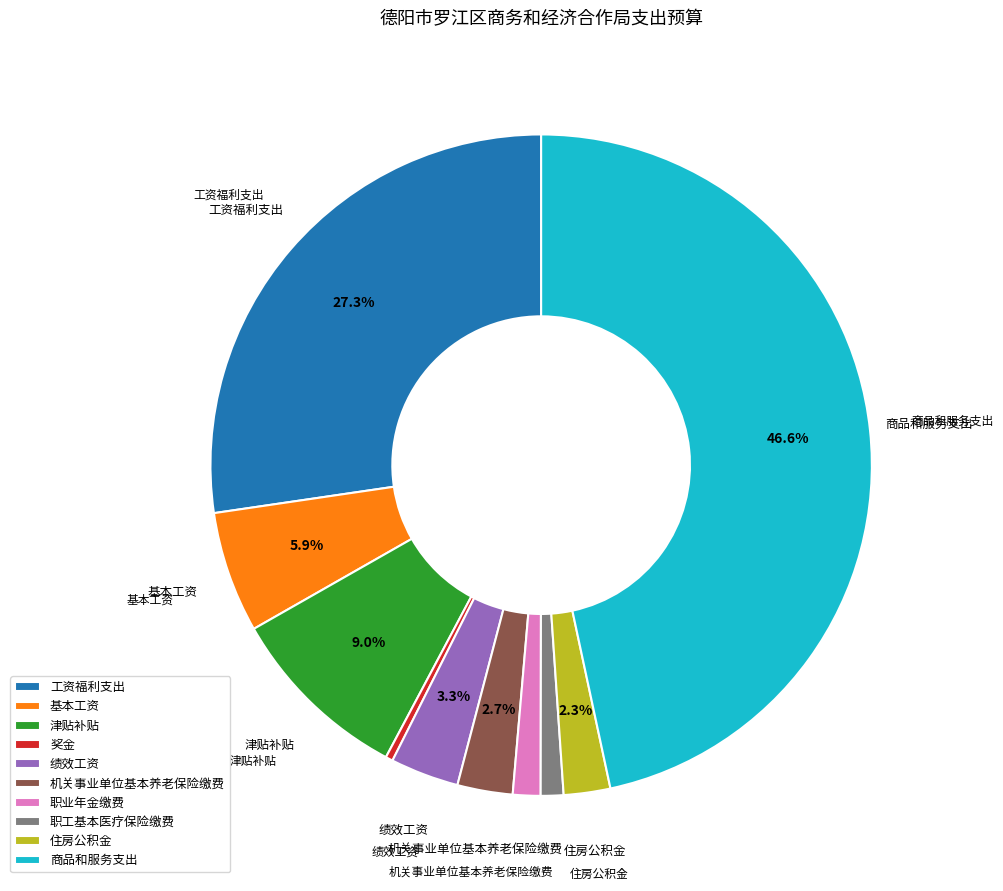

Count the number of slices in the pie.

10